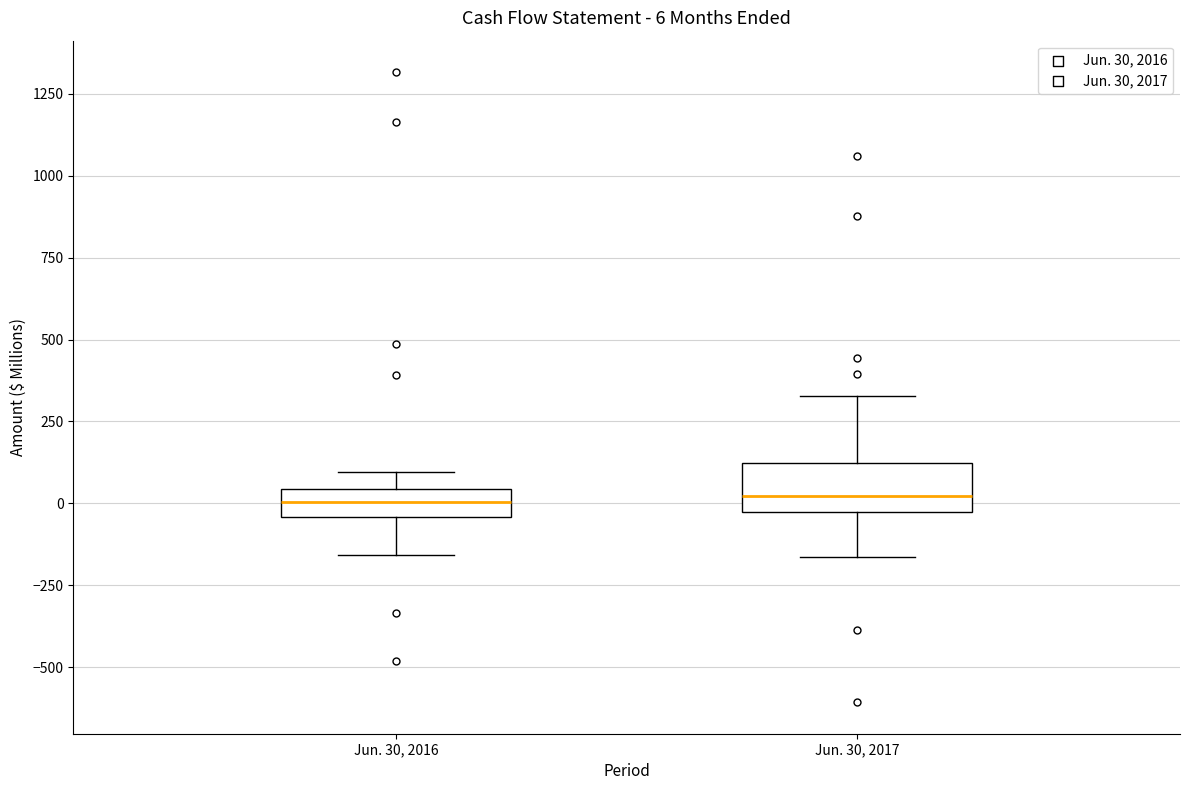

Which box is the tallest, from its lower edge to its upper edge?

Jun. 30, 2017